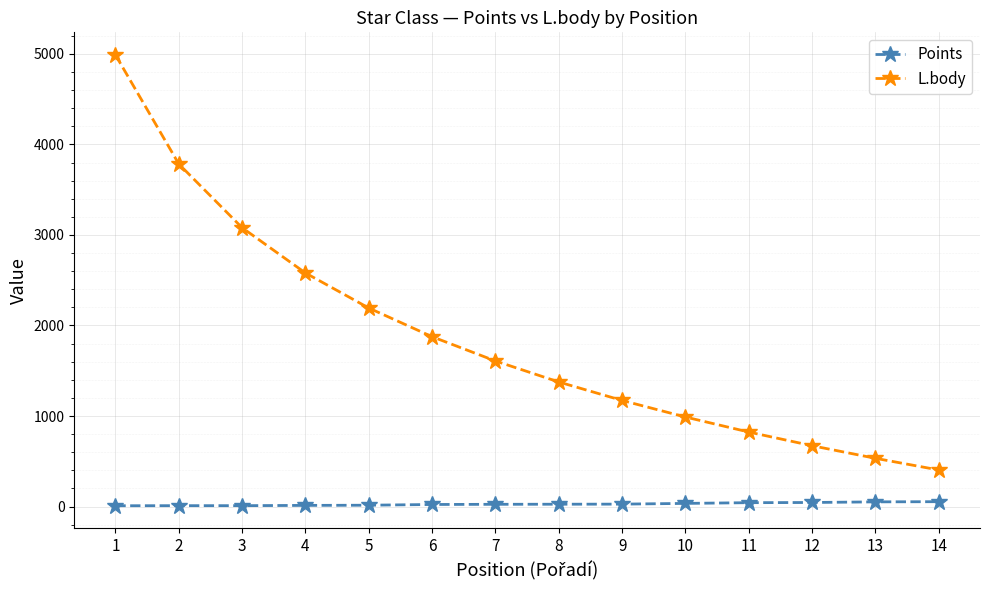

Does the chart display data point markers on the line(s)?

Yes